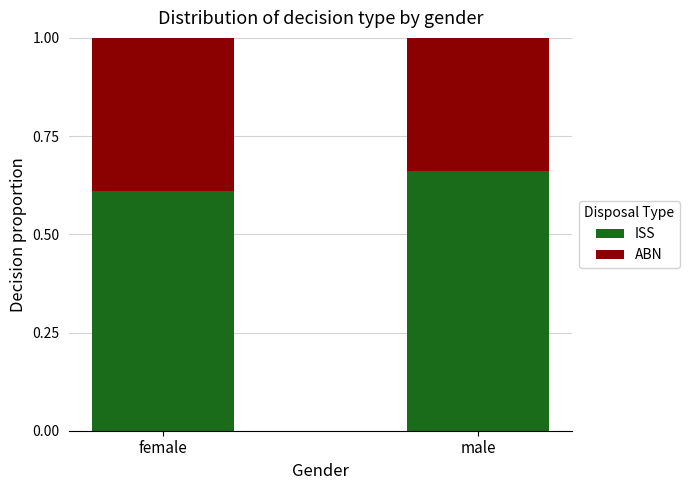

Is it true that ISS equals 1.0 at male?

False